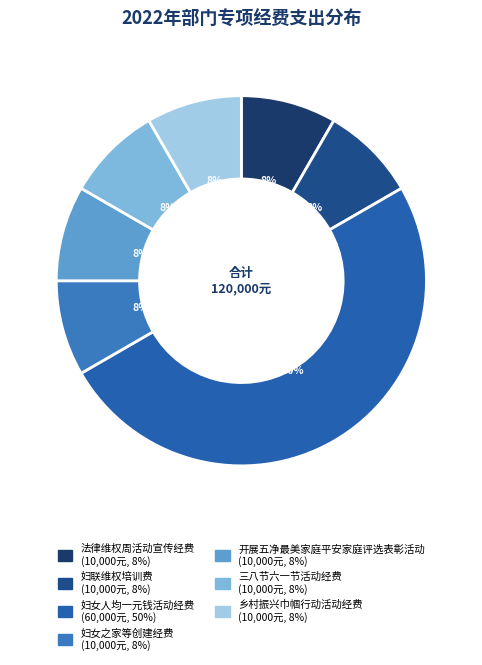

Combined, do 妇联维权培训费 and 三八节六一节活动经费 account for over 50%?

No